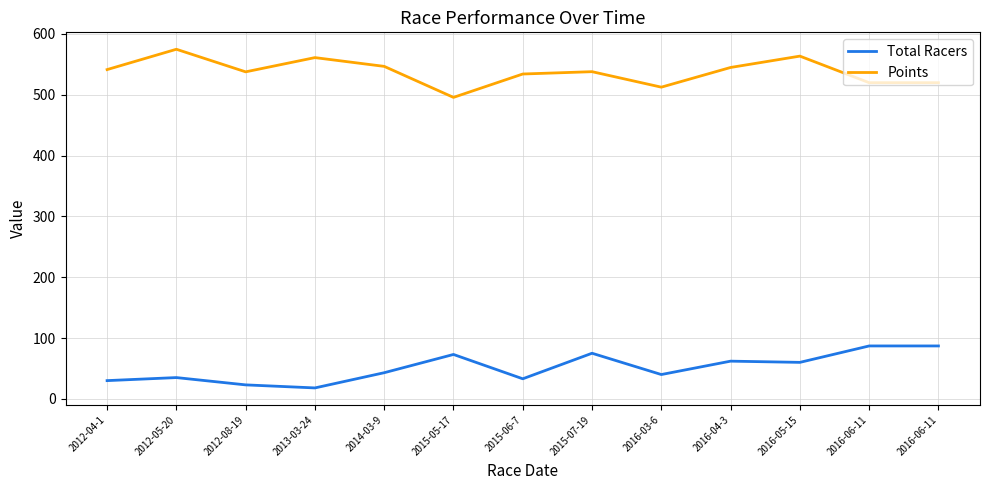

What are all the series names shown in the legend?

Total Racers, Points